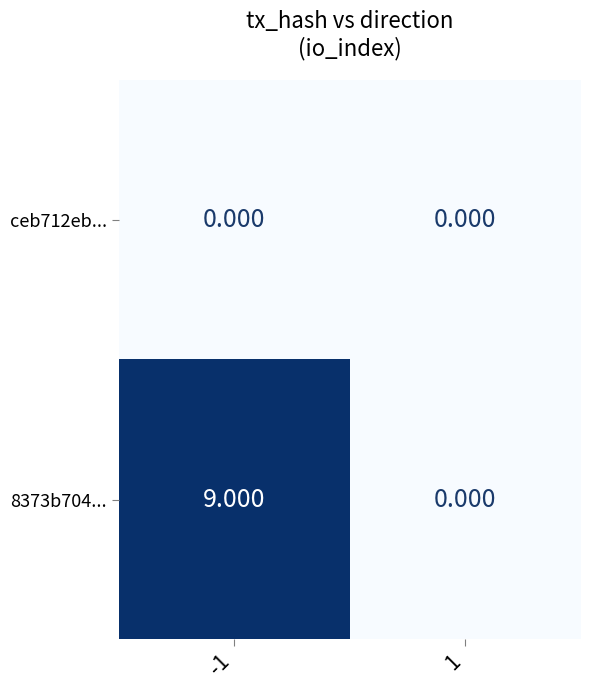

Which series changed the most between -1 and 1?

8373b704...